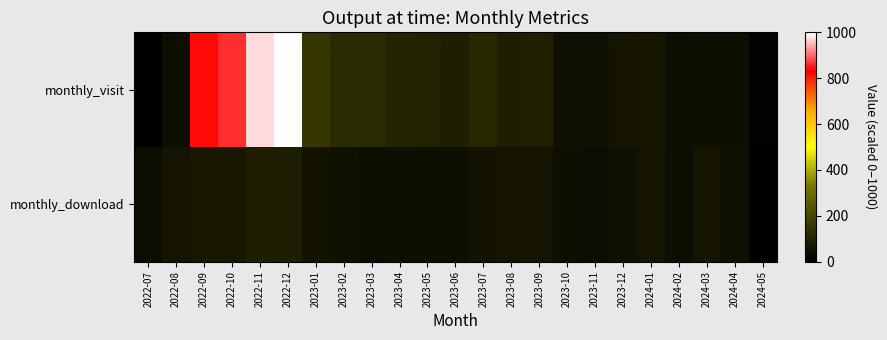

Rank the series by their average value, from highest to lowest.

monthly_visit, monthly_download